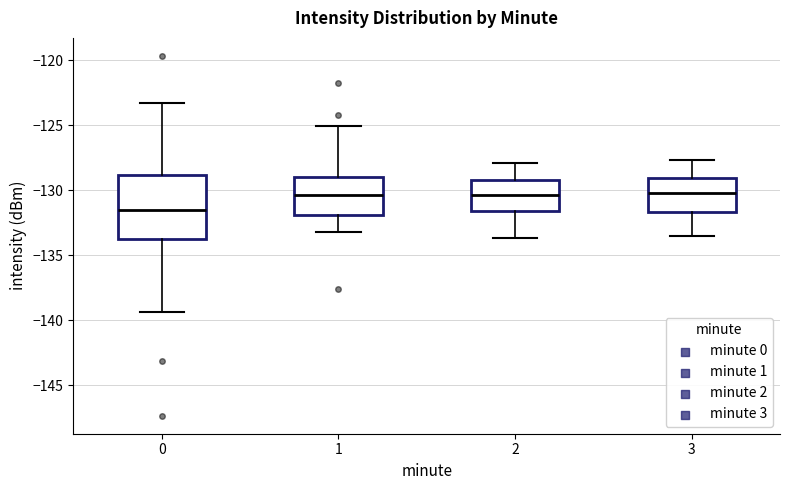

Where does the upper whisker of the box at x = 1 end on the y-axis? The values are not printed on the chart, so give them approximately, as read against the axis.

-125.0